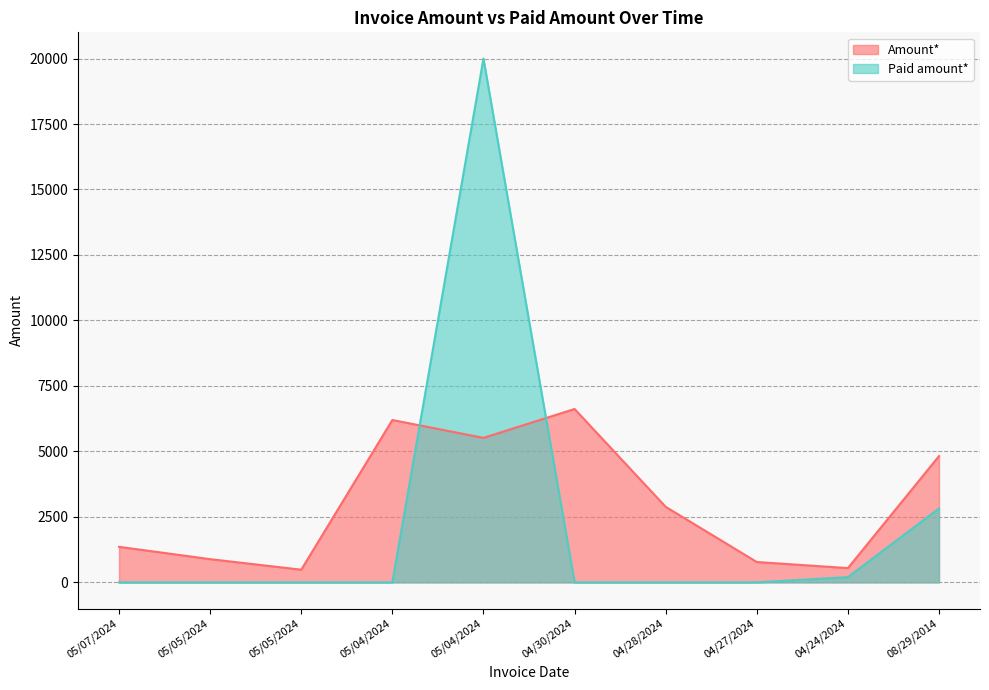

How many lines are shown in the chart?

2